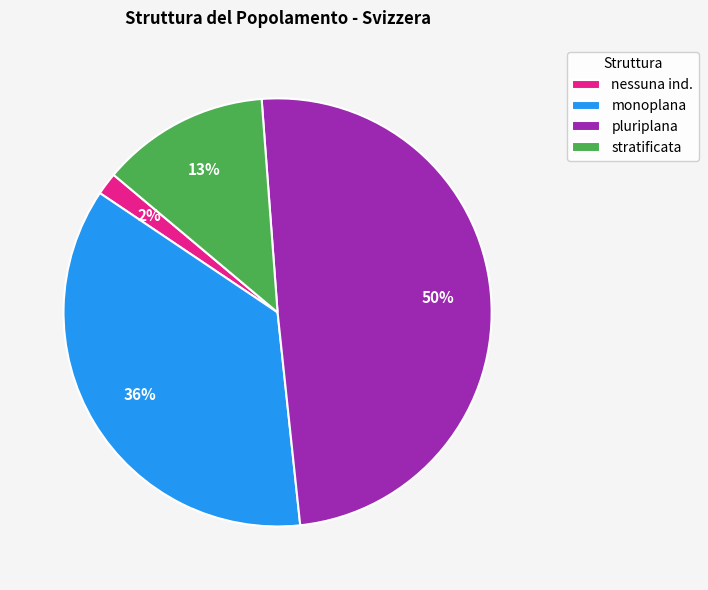

What is the largest slice in the pie chart?

pluriplana